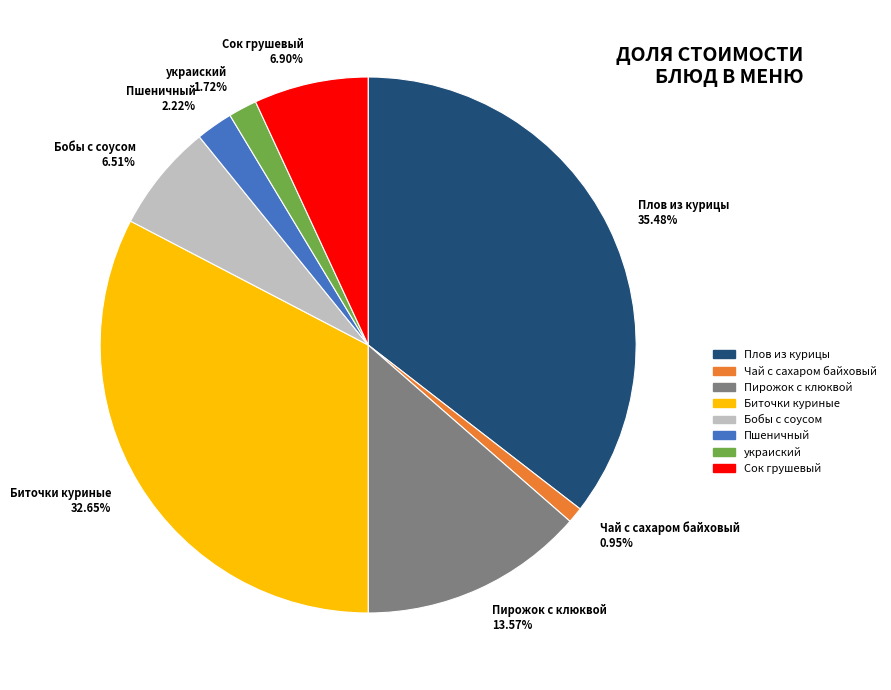

What percentage is the Плов из курицы slice, to the nearest percent?

35%